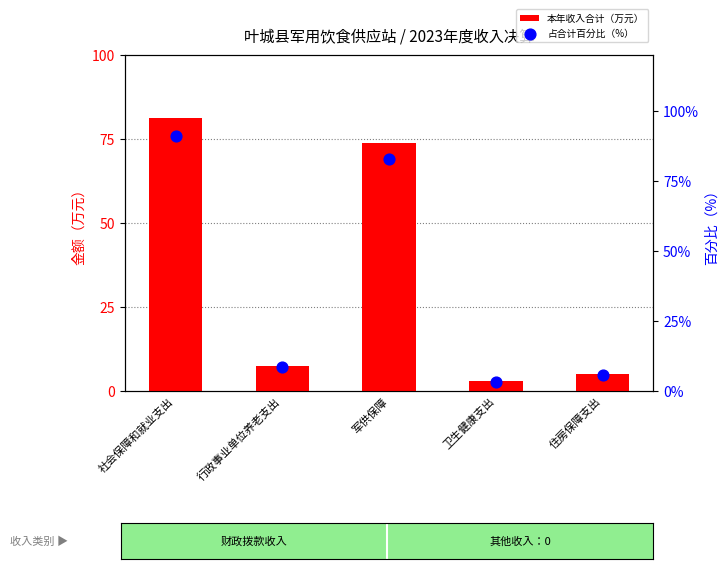

Which series has the largest total across all categories?

占合计百分比（%）